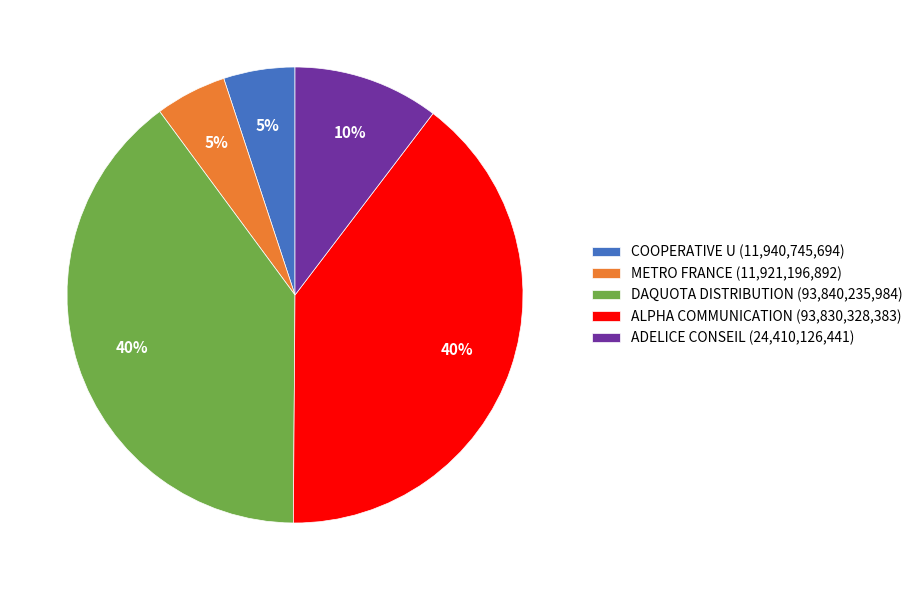

Do ADELICE CONSEIL (24,410,126,441) and COOPERATIVE U (11,940,745,694) together represent more than half of the pie?

No